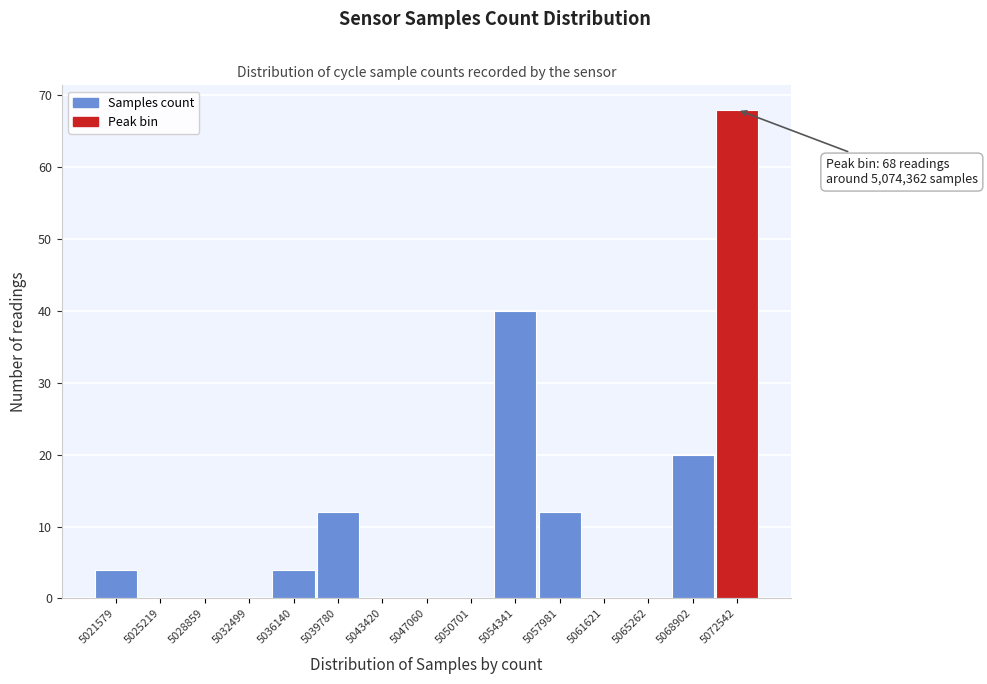

Reading right to left, what are all the values shown in this chart?

5072542=68	5068902=20	5065262=0	5061621=0	5057981=12	5054341=40	5050701=0	5047060=0	5043420=0	5039780=12	5036140=4	5032499=0	5028859=0	5025219=0	5021579=4